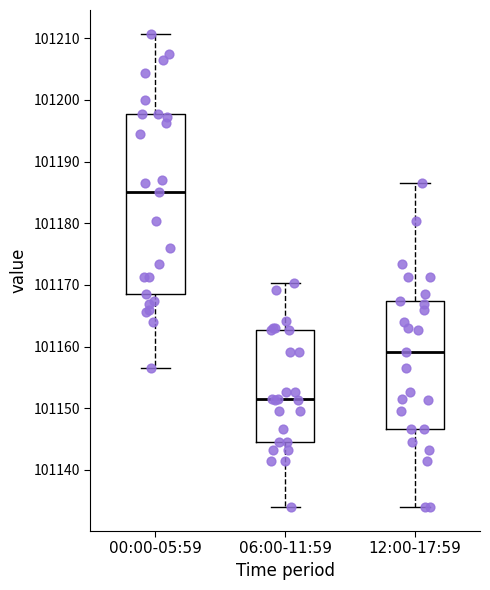

Reading left to right, transcribe this box plot: for each box, give where its median line is, the range the box spans, and where its two whiskers end, as read against the y-axis. The values are not printed on the chart, so give them approximately, as read against the axis.

00:00-05:59: median 101185, box 101169 to 101198, whiskers 101157 to 101211
06:00-11:59: median 101152, box 101145 to 101163, whiskers 101134 to 101170
12:00-17:59: median 101159, box 101147 to 101167, whiskers 101134 to 101187